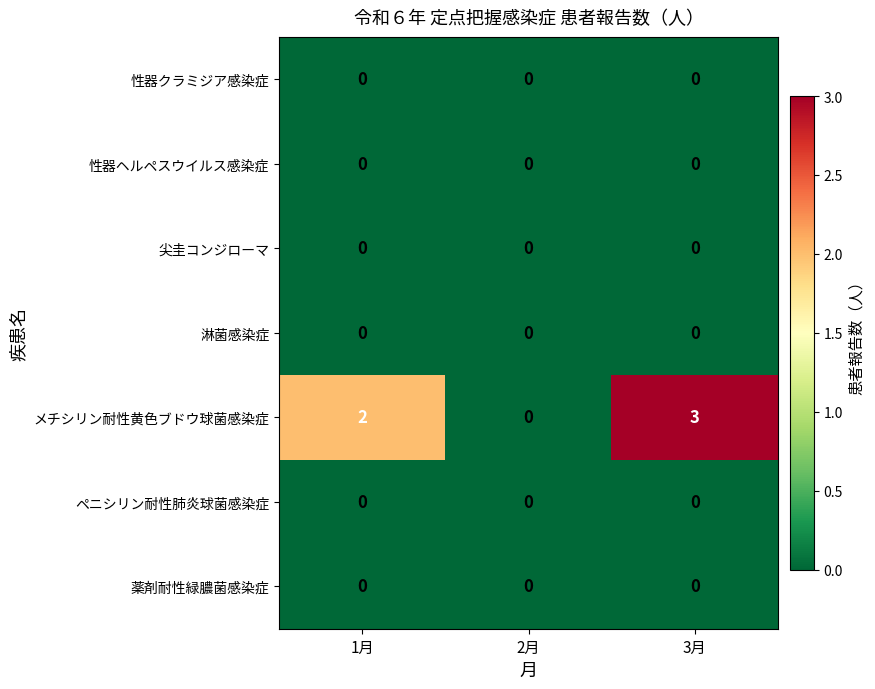

List the labels in order of メチシリン耐性黄色ブドウ球菌感染症 value, largest first.

3月, 1月, 2月